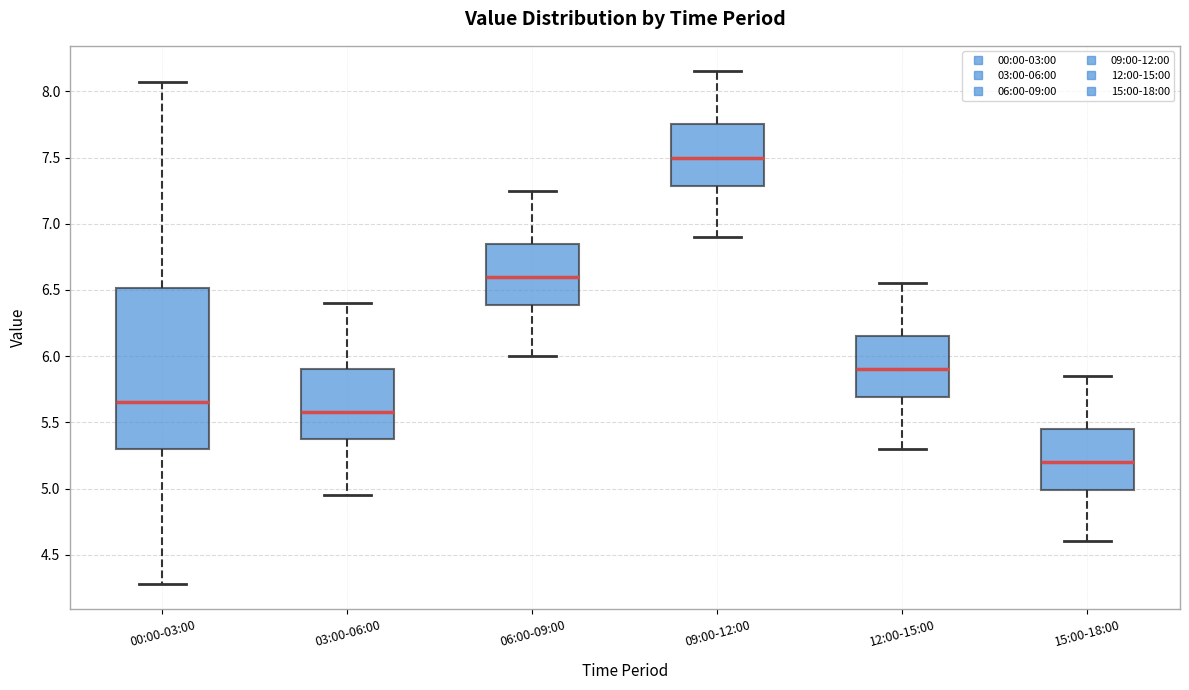

Where does the median line of the box for 09:00-12:00 sit on the y-axis? The values are not printed on the chart, so give them approximately, as read against the axis.

7.50